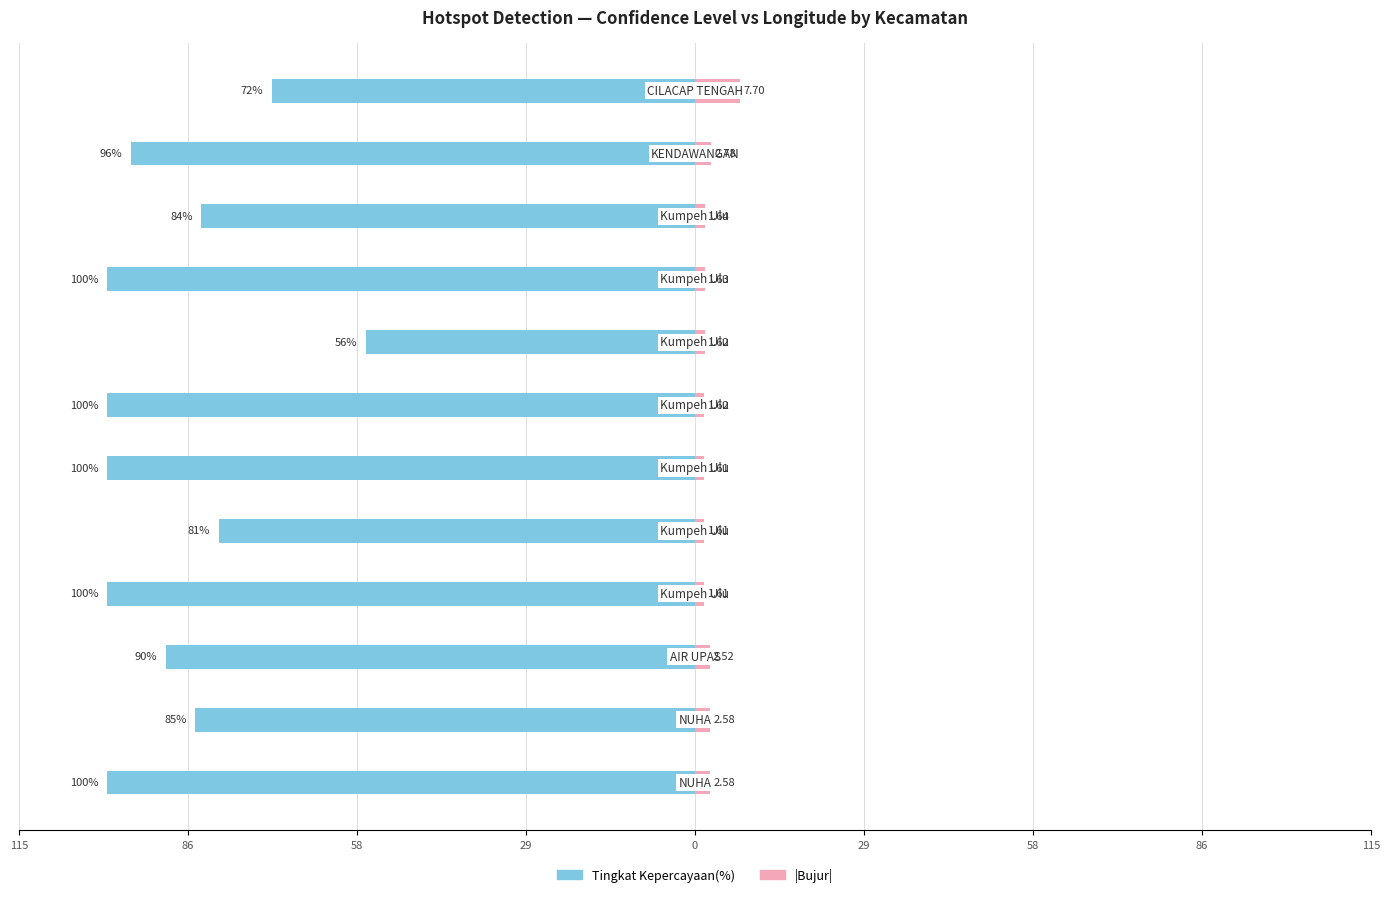

How many bars are there in total?

24